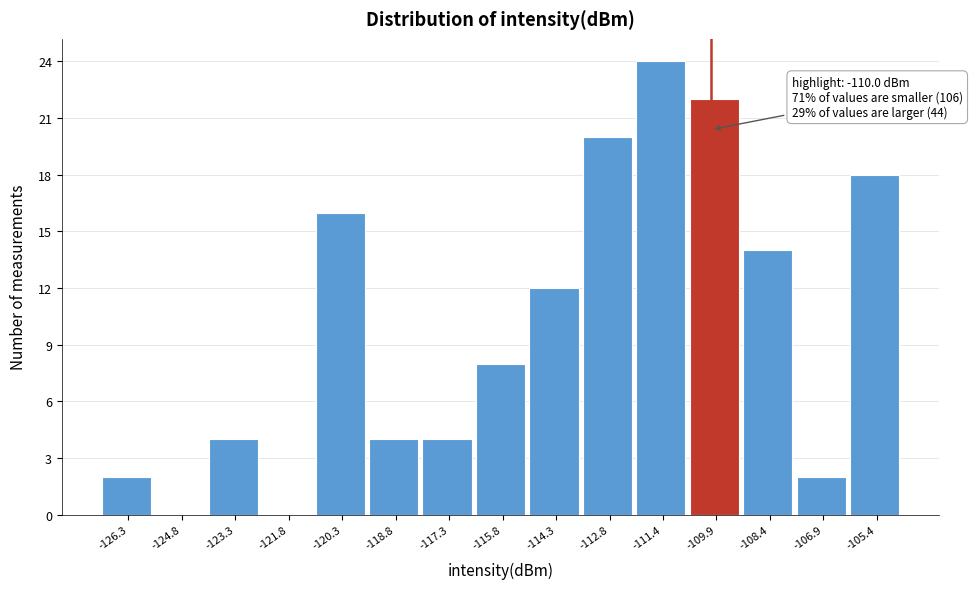

Over which range of the x-axis is the bar tallest?

-112.0 to -110.6